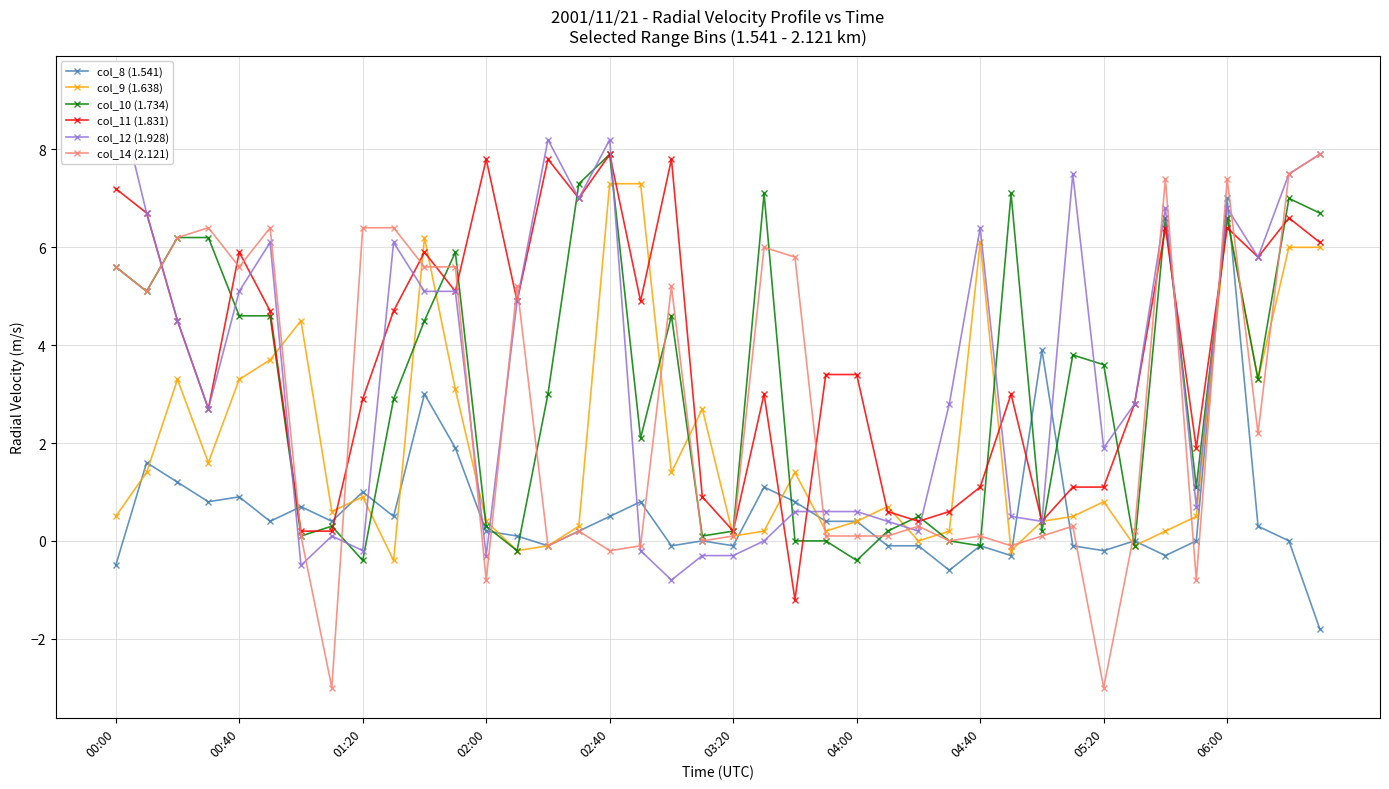

At which label does col_8 (1.541) reach its peak?

06:00